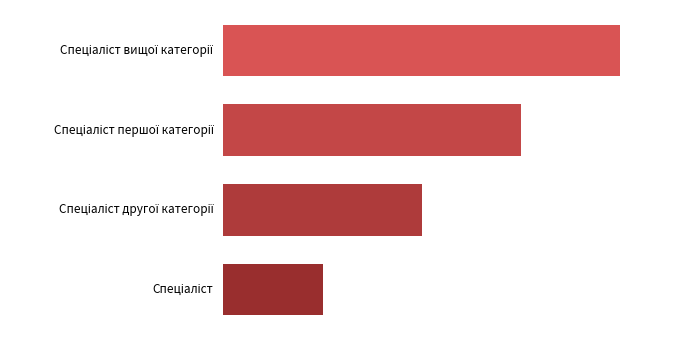

What is the sum of all values?

10